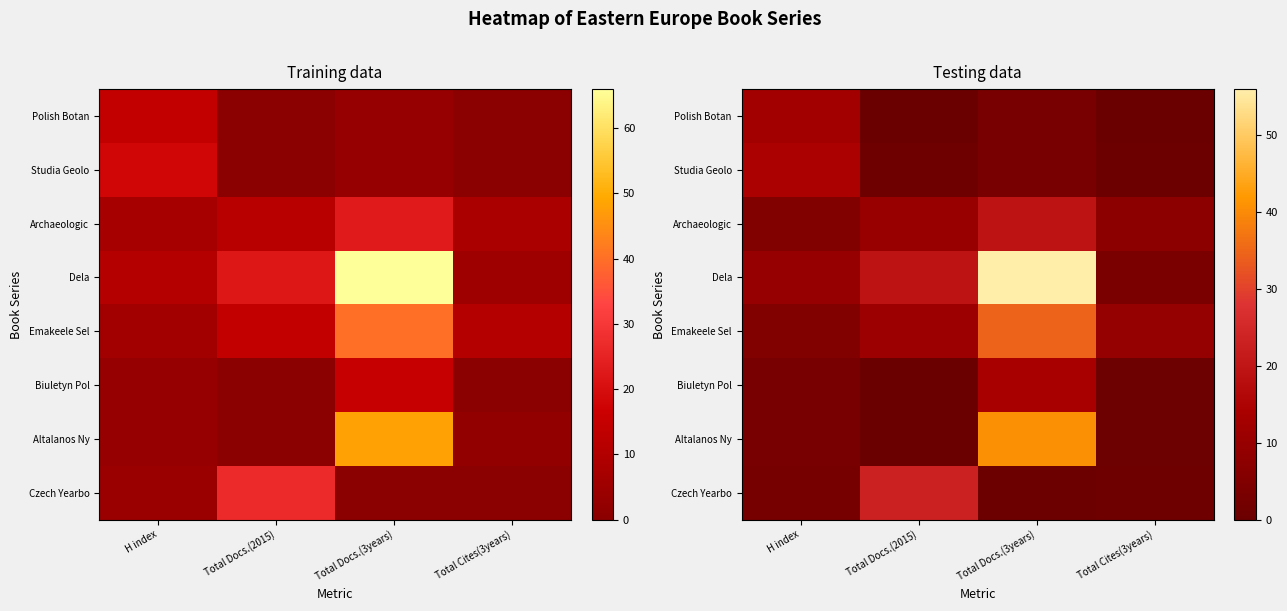

How many data points in Dela are less than 19?

2